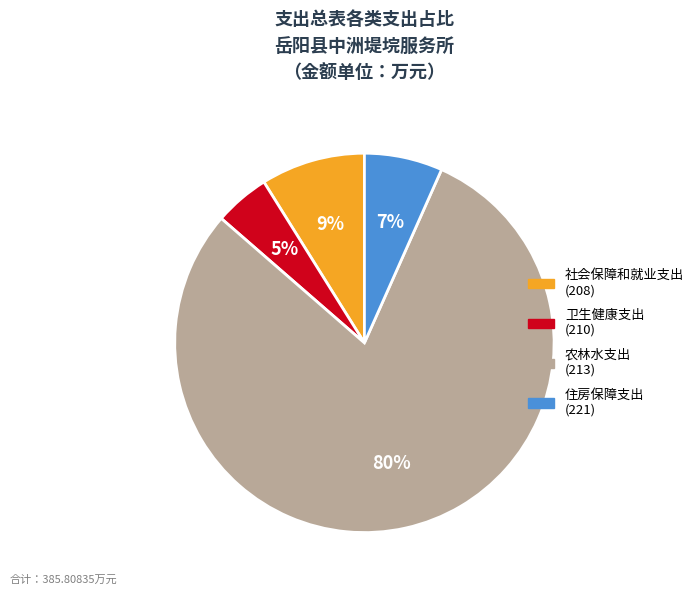

To the nearest percent, what is the average slice percentage?

25%